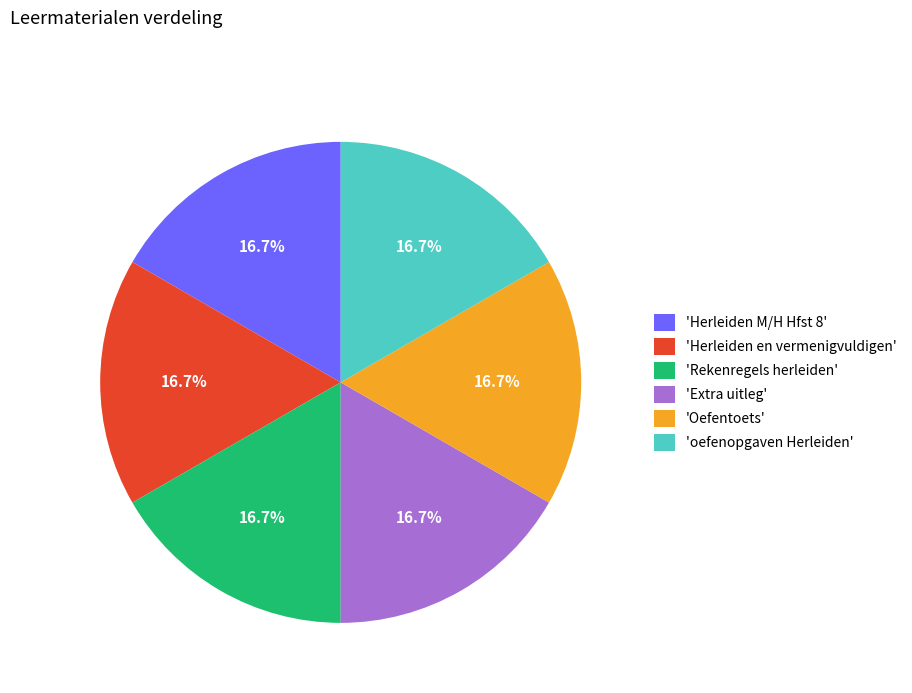

What is the ratio of the value at 'Herleiden en vermenigvuldigen' to the value at 'Oefentoets'?

1.0